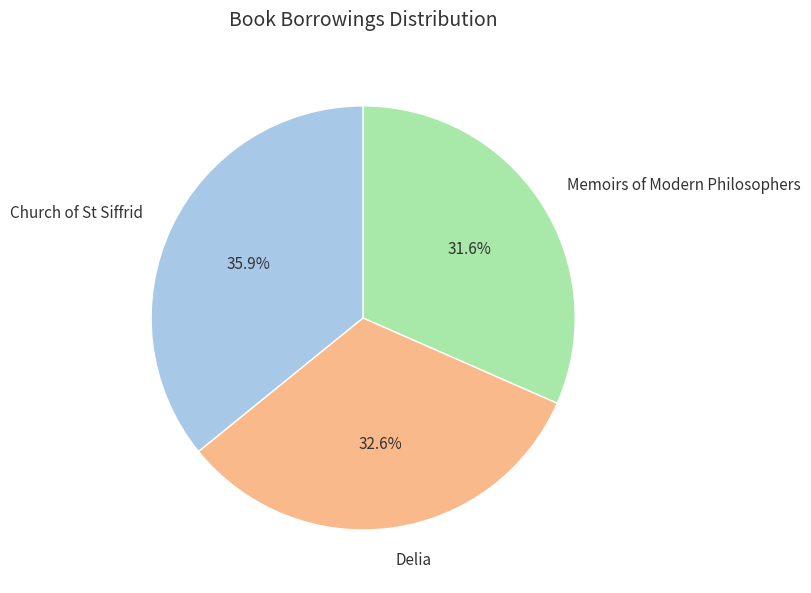

Between Church of St Siffrid and Delia, which is larger?

Church of St Siffrid